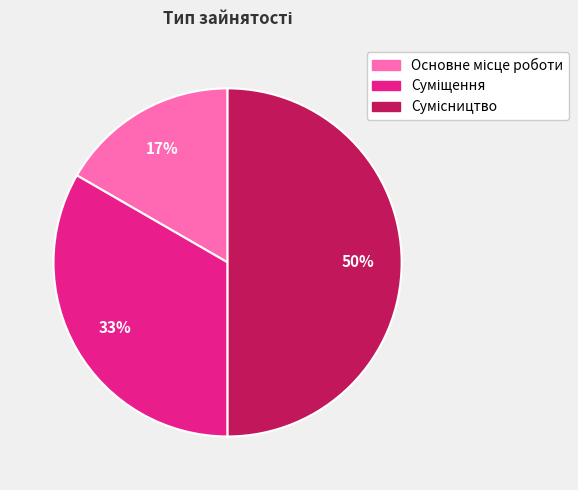

To the nearest percent, what is the average slice percentage?

33%